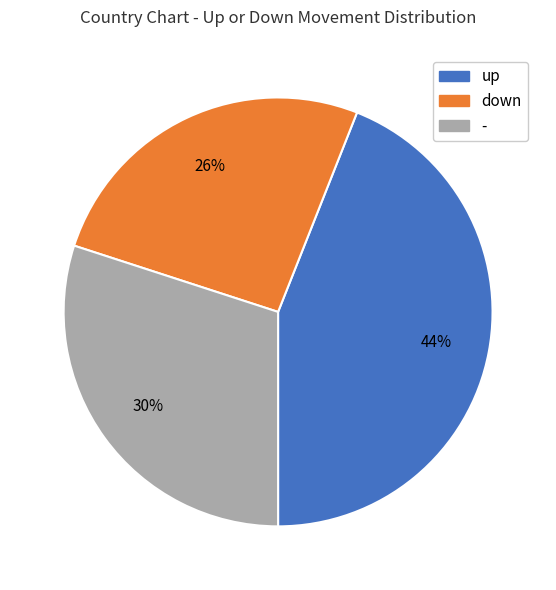

Combined, do down and up account for over 50%?

Yes